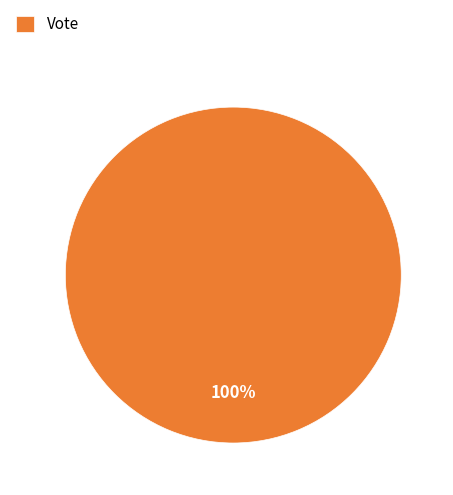

Does any single category account for the majority?

Yes